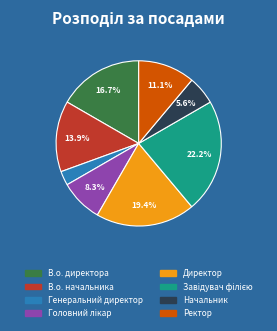

Do Ректор and Генеральний директор together represent more than half of the pie?

No